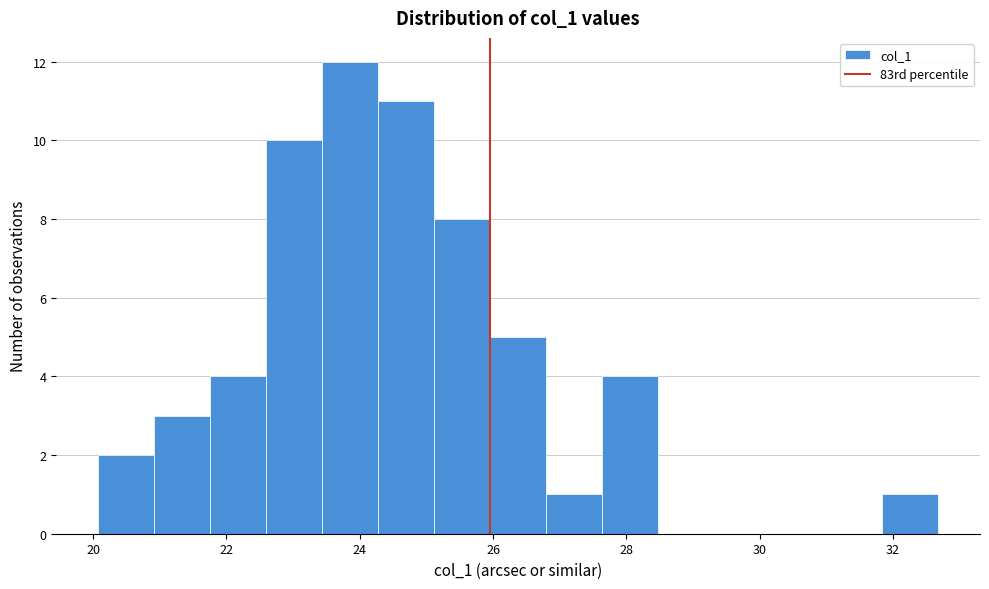

Reading left to right, transcribe this chart: for each bar, give the range it covers on the x-axis and its height. Neither the bar edges nor the heights are printed on the chart, so give them approximately, as read against the axes.

20.0 to 21.0: 2
21.0 to 21.8: 3
21.8 to 22.6: 4
22.6 to 23.4: 10
23.4 to 24.2: 12
24.2 to 25.2: 11
25.2 to 26.0: 8
26.0 to 26.8: 5
26.8 to 27.6: 1
27.6 to 28.4: 4
28.4 to 29.4: 0
29.4 to 30.2: 0
30.2 to 31.0: 0
31.0 to 31.8: 0
31.8 to 32.6: 1